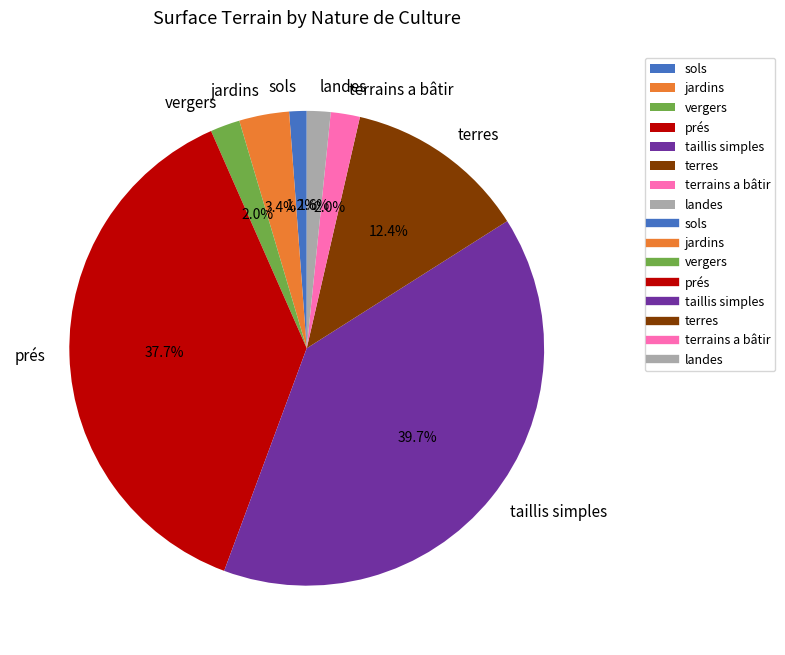

Which slice is the largest?

taillis simples